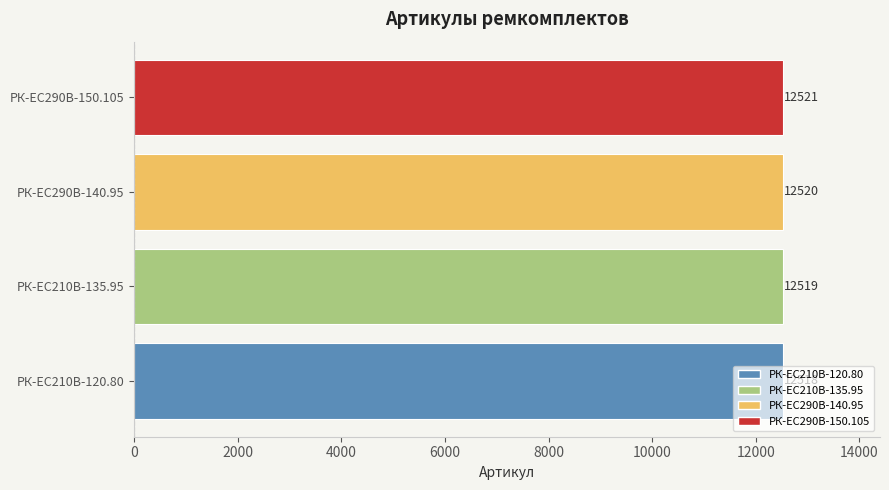

List the labels in order of value, largest first.

РК-ЕС290В-150.105, РК-ЕС290В-140.95, РК-EC210В-135.95, РК-EC210В-120.80